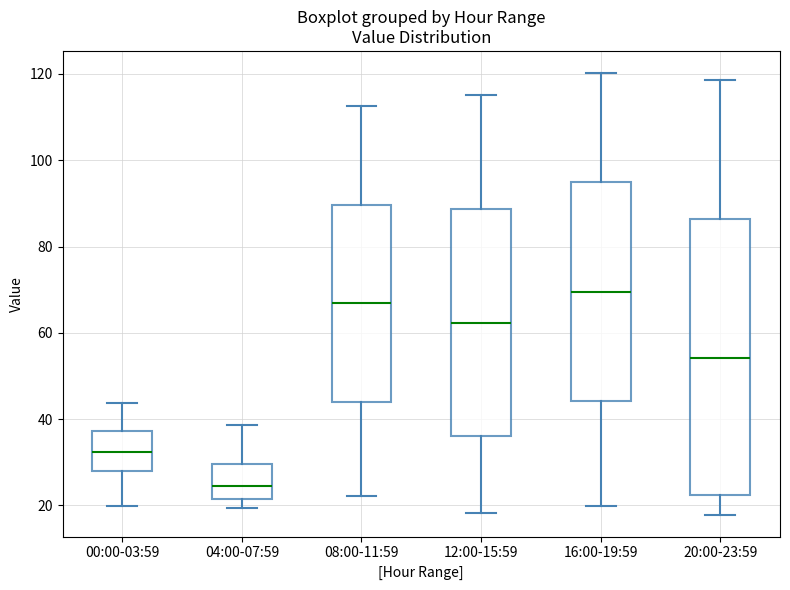

Reading left to right, transcribe this box plot: for each box, give where its median line is, the range the box spans, and where its two whiskers end, as read against the y-axis. The values are not printed on the chart, so give them approximately, as read against the axis.

00:00-03:59: median 32, box 28 to 38, whiskers 20 to 44
04:00-07:59: median 24, box 22 to 30, whiskers 20 to 38
08:00-11:59: median 66, box 44 to 90, whiskers 22 to 112
12:00-15:59: median 62, box 36 to 88, whiskers 18 to 116
16:00-19:59: median 70, box 44 to 94, whiskers 20 to 120
20:00-23:59: median 54, box 22 to 86, whiskers 18 to 118